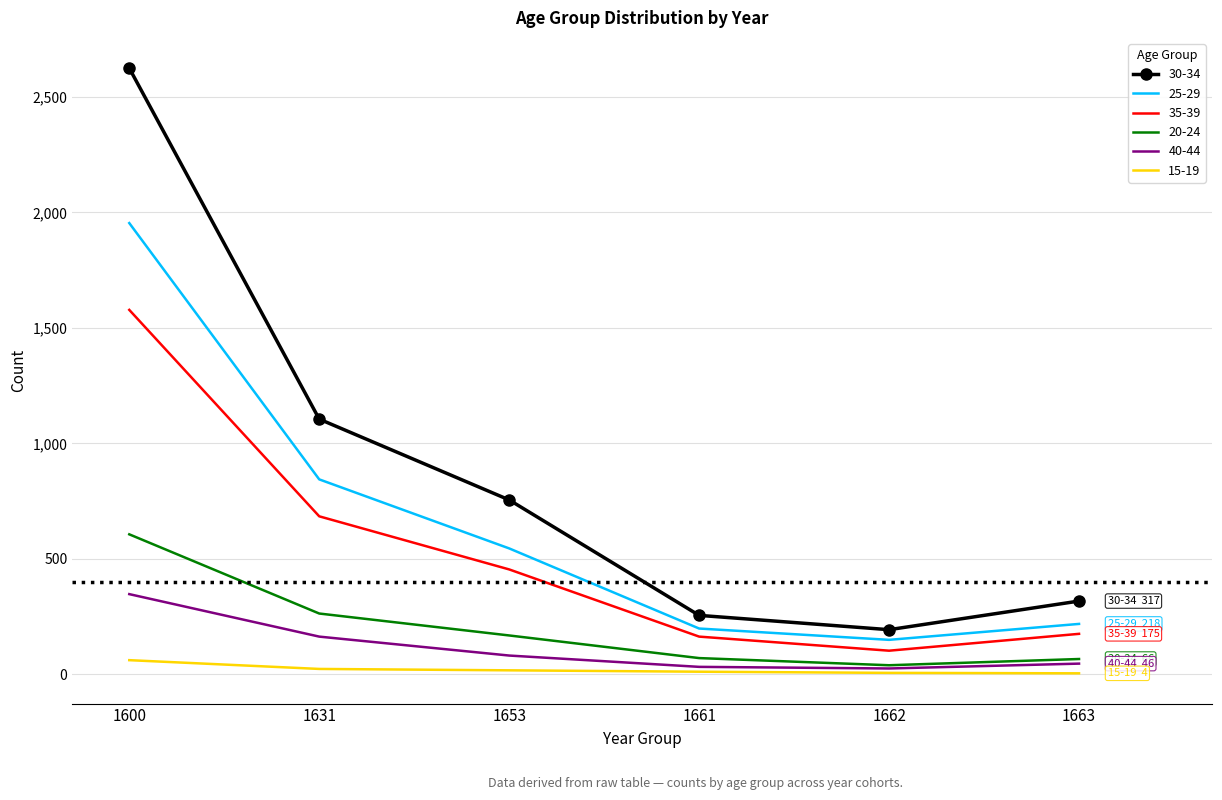

Which series has the largest range (max minus min)?

30-34